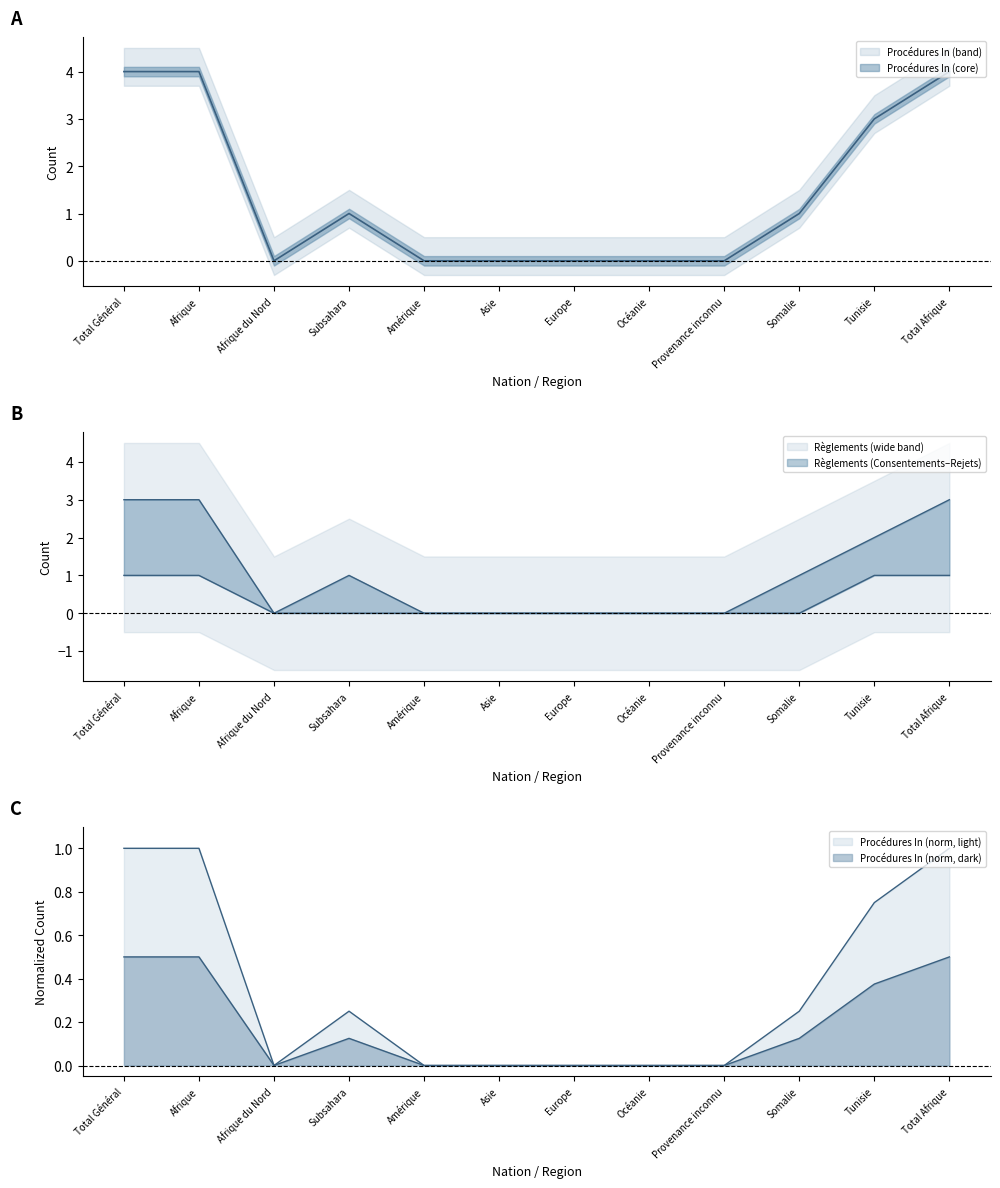

Rank the series by their maximum value, from lowest to highest.

Règlements (Consentements), Règlements (Rejets), Procédures In